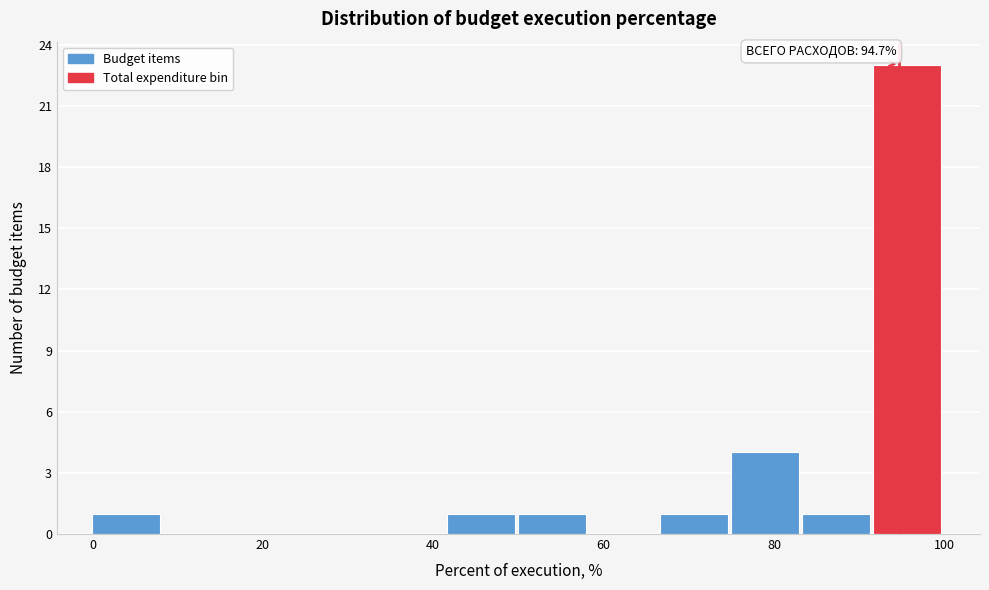

Which range on the x-axis has the tallest bar?

92 to 100